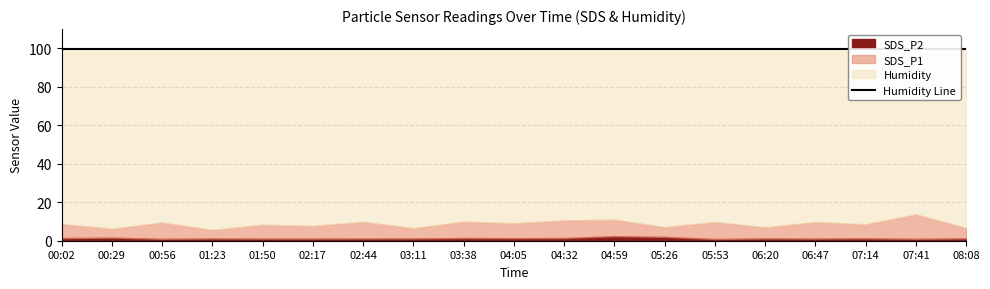

Which category has the lowest value in the Humidity series?

00:02